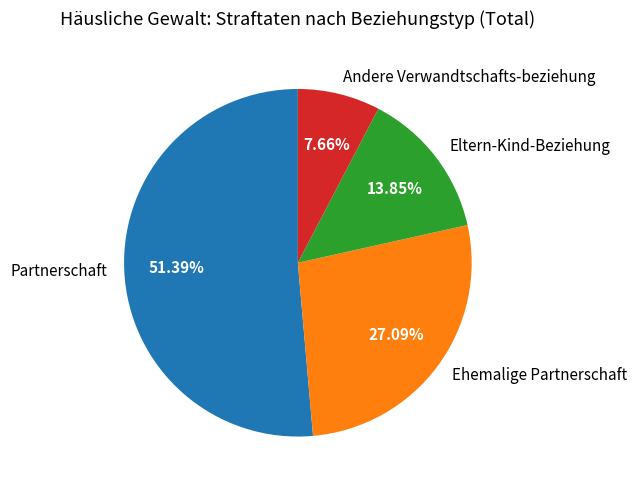

Which slice represents more than half of the pie?

Partnerschaft